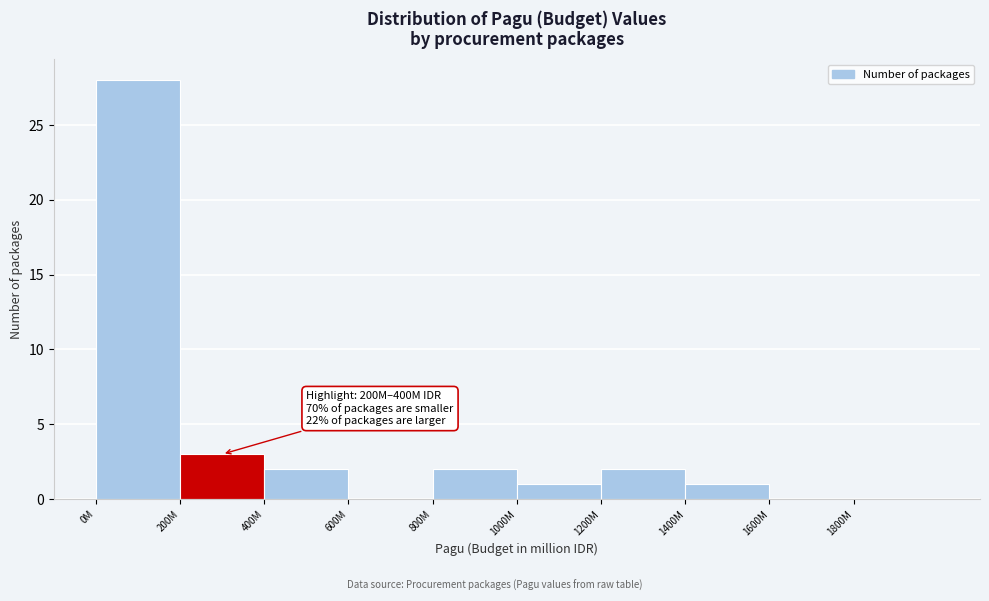

Reading right to left, extract all data points from this chart.

1800M=0	1600M=0	1400M=1	1200M=2	1000M=1	800M=2	600M=0	400M=2	200M=3	0M=28